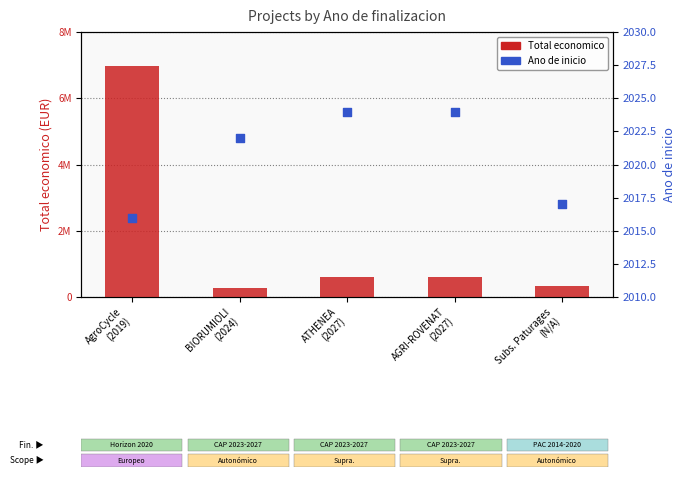

Which series has the largest Y range (max minus min)?

Total economico